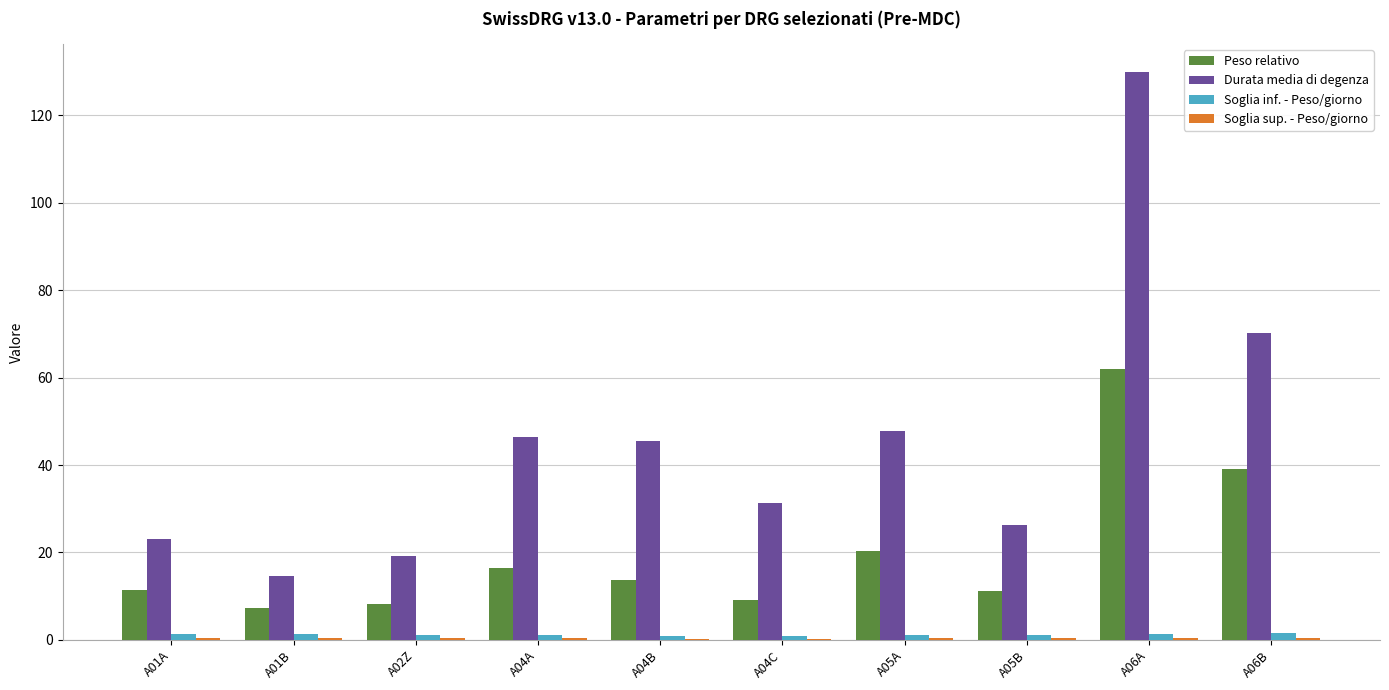

Is it true that Durata media di degenza equals 70.1 at A06B?

True